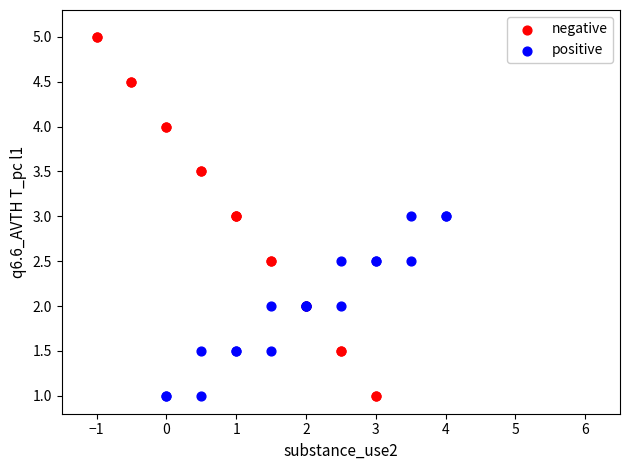

Which series has the widest spread of Y values?

negative